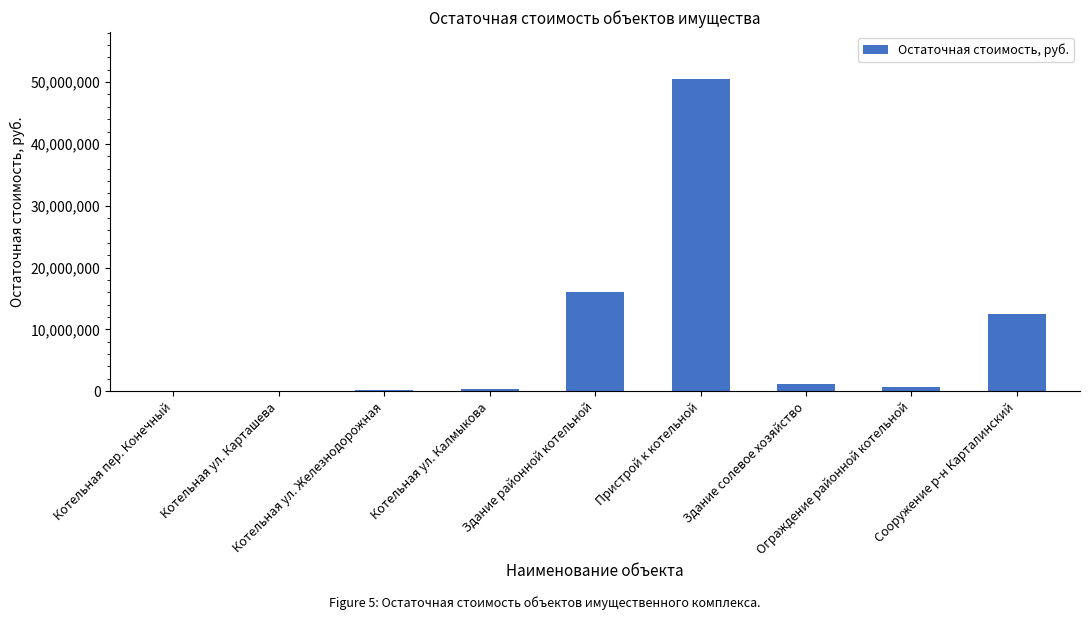

What is the ratio of the value at Ограждение районной котельной to the value at Сооружение р-н Карталинский?

0.1